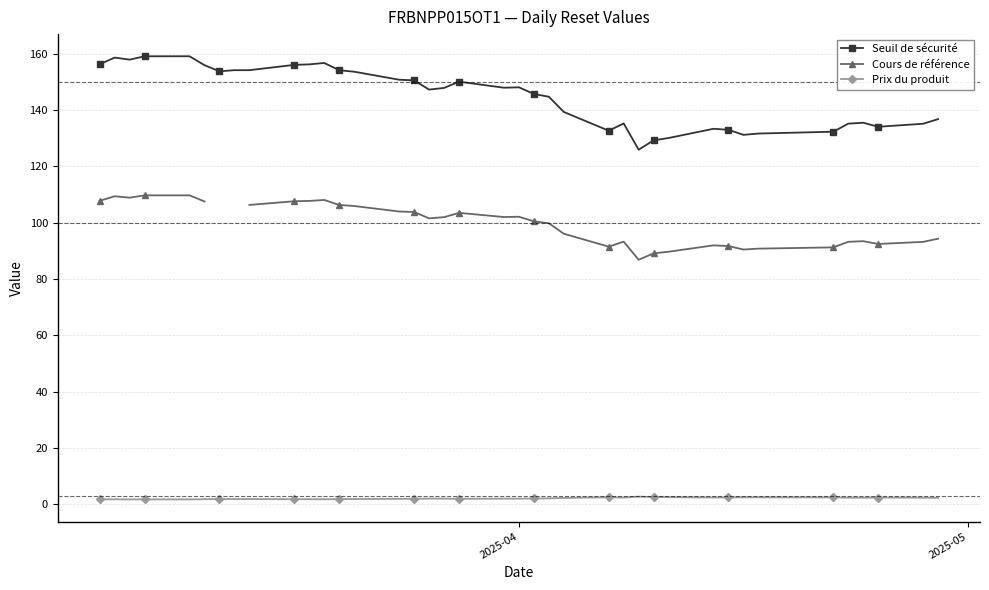

Is this an area chart (filled region under the line)?

No